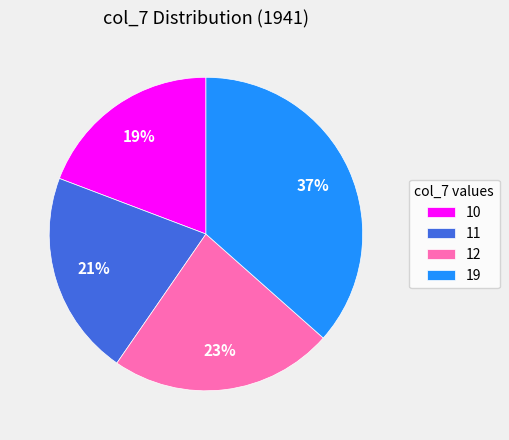

Is it true that 19 is 37% of the pie?

True